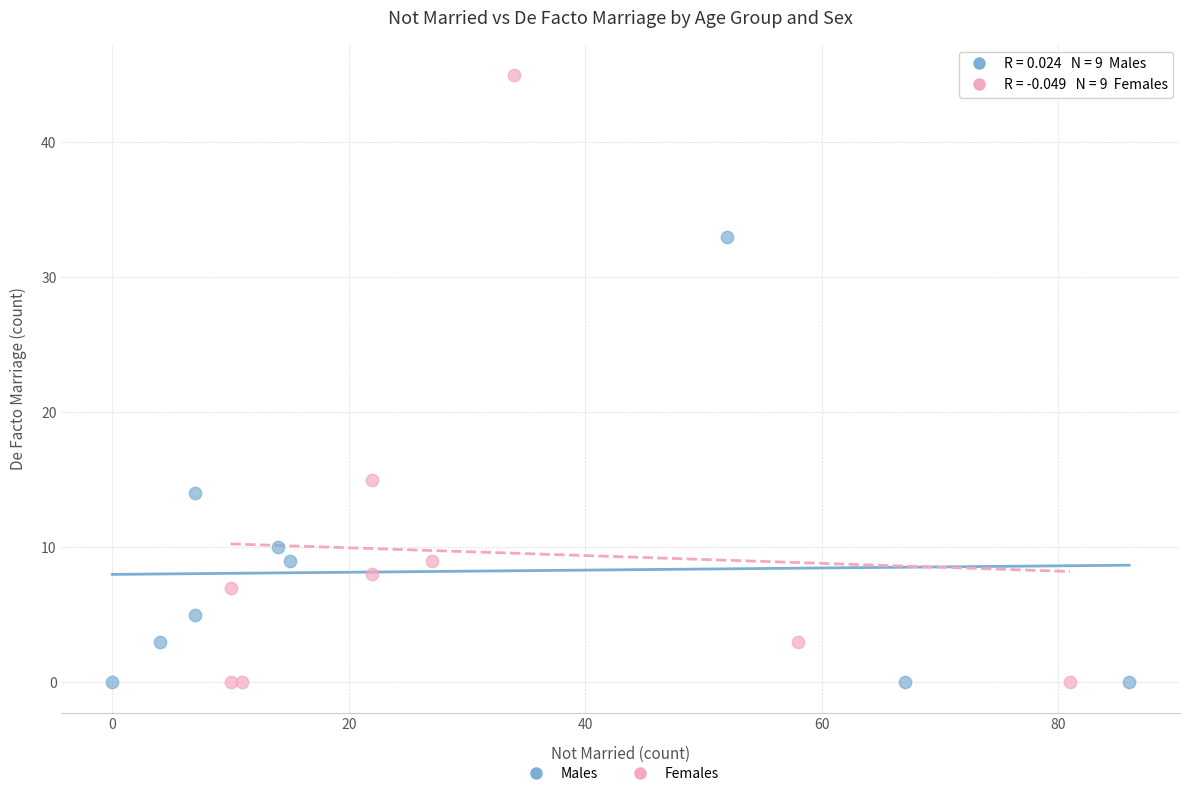

What are all the series names shown in the legend?

Males, Females